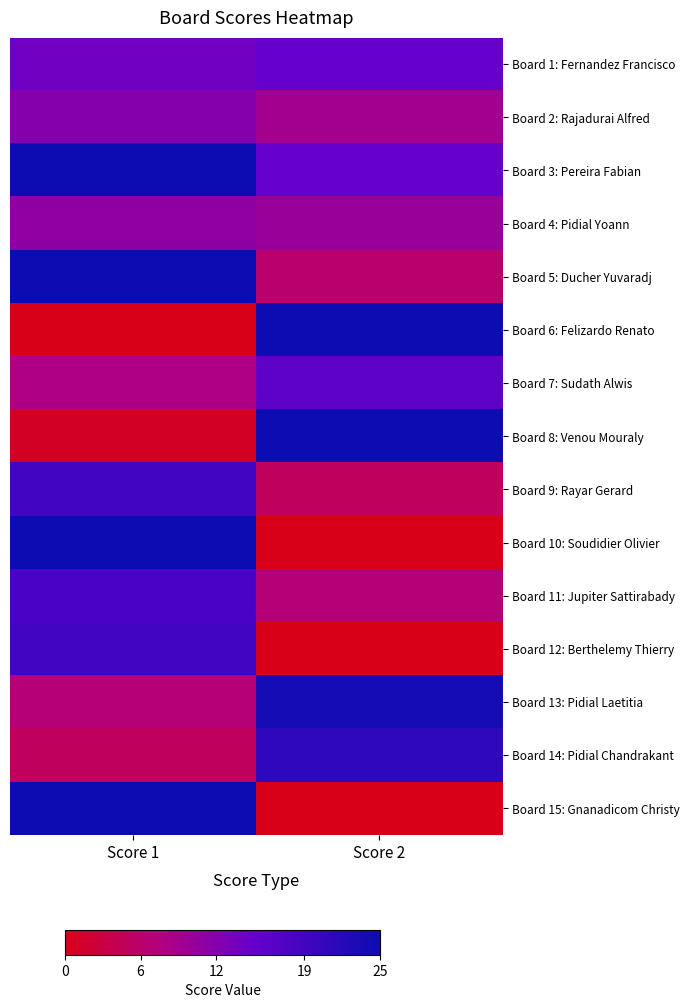

Reading left to right, what are all the values shown in this chart?

Board 1: Fernandez Francisco: Score 1=14	Score 2=15
Board 2: Rajadurai Alfred: Score 1=12	Score 2=9
Board 3: Pereira Fabian: Score 1=25	Score 2=15
Board 4: Pidial Yoann: Score 1=11	Score 2=10
Board 5: Ducher Yuvaradj: Score 1=25	Score 2=6
Board 6: Felizardo Renato: Score 1=0	Score 2=25
Board 7: Sudath Alwis: Score 1=8	Score 2=16
Board 8: Venou Mouraly: Score 1=1	Score 2=25
Board 9: Rayar Gerard: Score 1=19	Score 2=5
Board 10: Soudidier Olivier: Score 1=25	Score 2=0
Board 11: Jupiter Sattirabady: Score 1=18	Score 2=7
Board 12: Berthelemy Thierry: Score 1=19	Score 2=0
Board 13: Pidial Laetitia: Score 1=7	Score 2=24
Board 14: Pidial Chandrakant: Score 1=5	Score 2=21
Board 15: Gnanadicom Christy: Score 1=25	Score 2=0